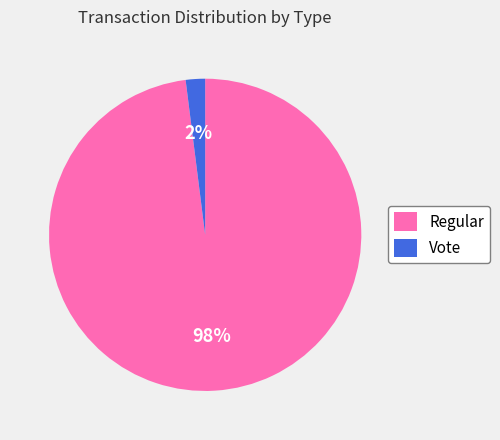

Is the sum of Regular and Vote greater than half?

Yes